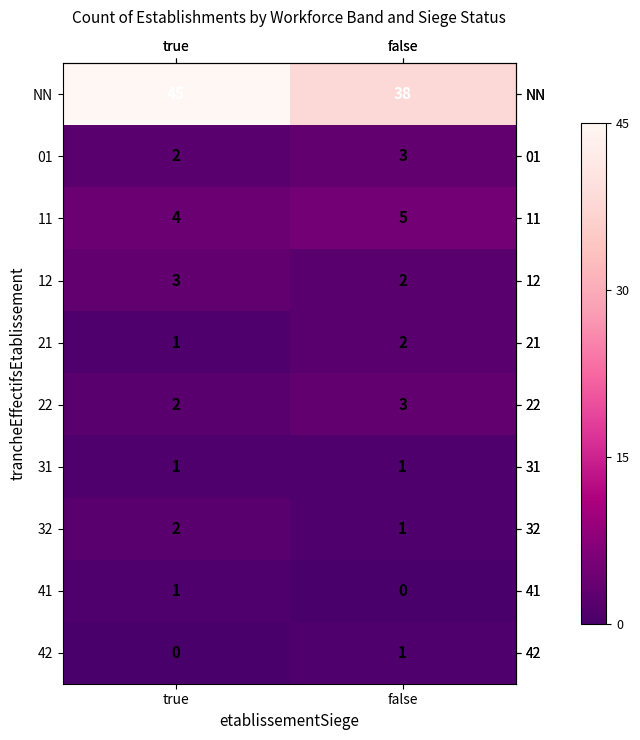

What is the total value across all series at true?

61